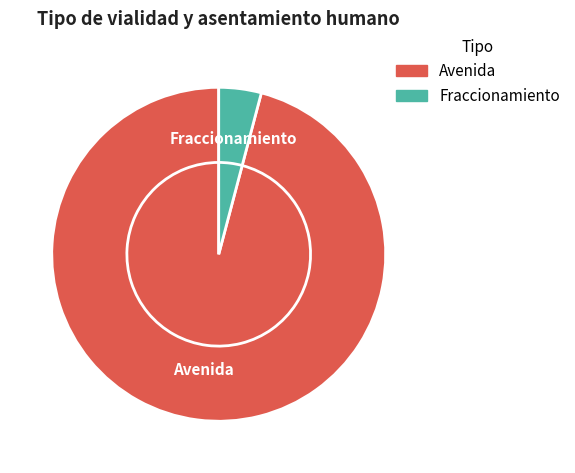

What portion of the pie excludes Avenida?

4.1%